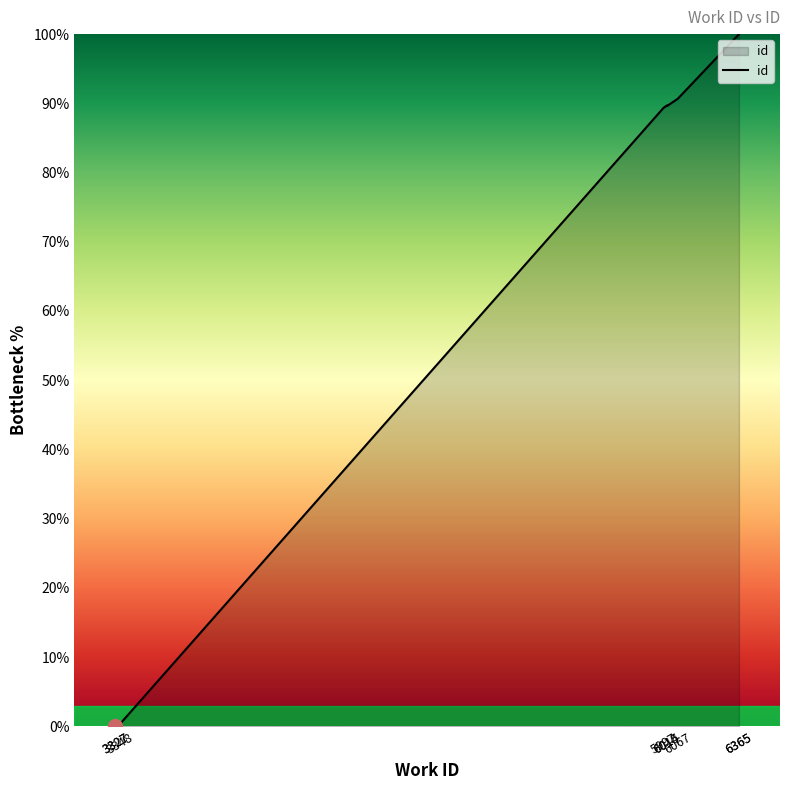

Which category has the lowest value across all series?

3327